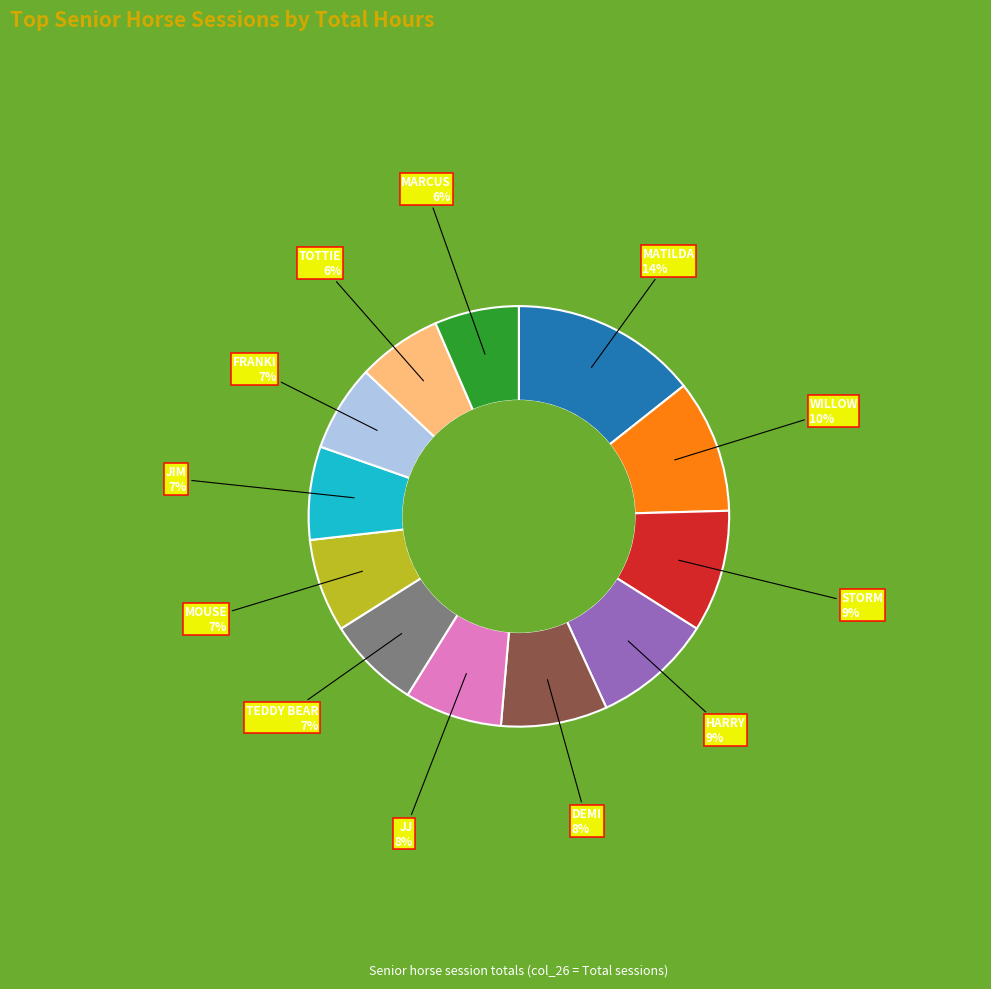

The TOTTIE slice represents 6% of the pie. True or false?

True